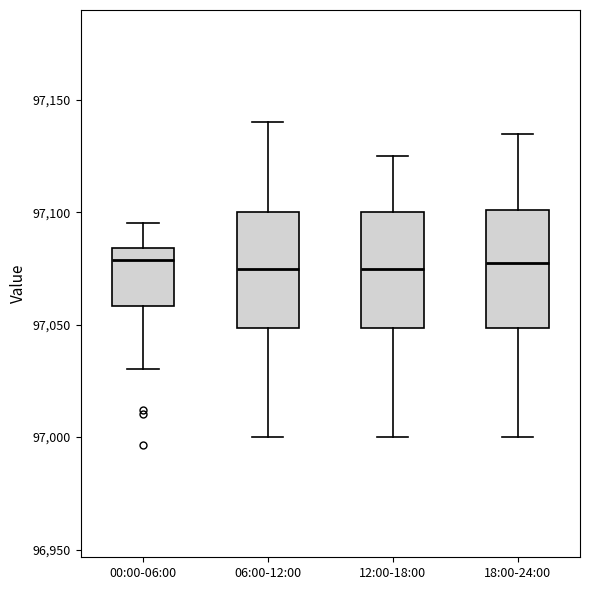

Reading left to right, transcribe this box plot: for each box, give where its median line is, the range the box spans, and where its two whiskers end, as read against the y-axis. The values are not printed on the chart, so give them approximately, as read against the axis.

00:00-06:00: median 97080, box 97060 to 97085, whiskers 97030 to 97095
06:00-12:00: median 97075, box 97050 to 97100, whiskers 97000 to 97140
12:00-18:00: median 97075, box 97050 to 97100, whiskers 97000 to 97125
18:00-24:00: median 97080, box 97050 to 97100, whiskers 97000 to 97135